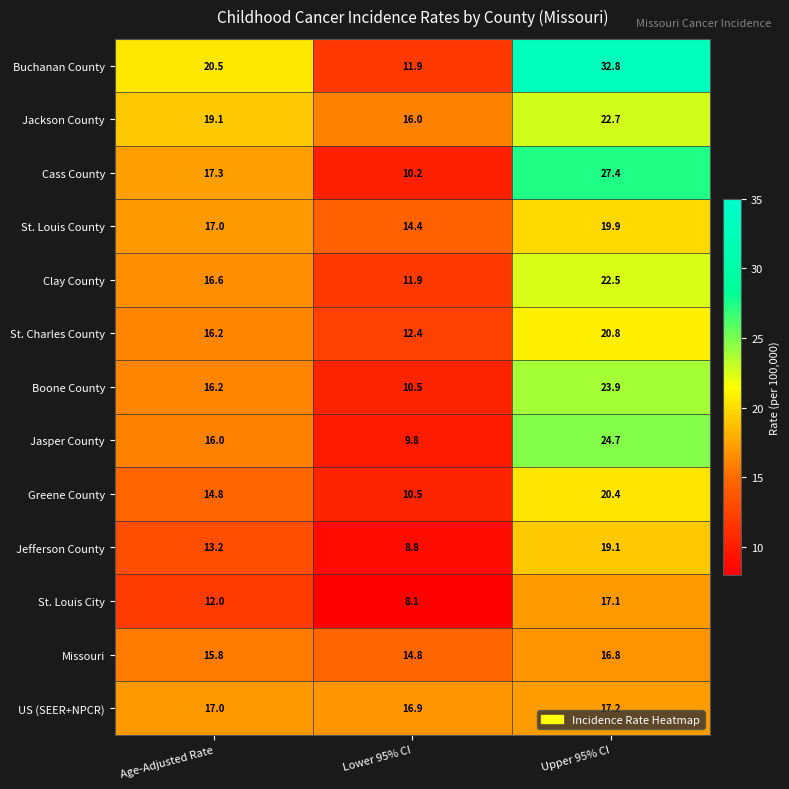

What is the smallest value displayed?

8.1